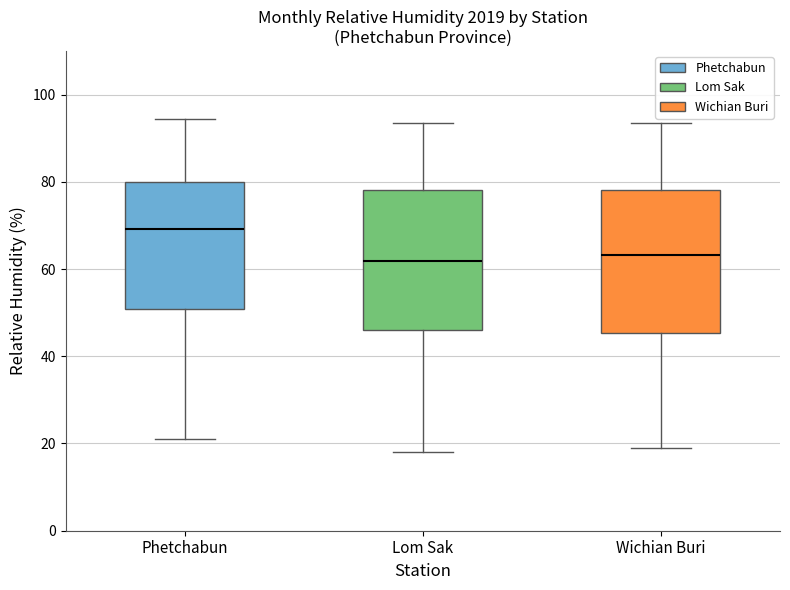

Reading left to right, transcribe this box plot: for each box, give where its median line is, the range the box spans, and where its two whiskers end, as read against the y-axis. The values are not printed on the chart, so give them approximately, as read against the axis.

Phetchabun: median 70, box 50 to 80, whiskers 22 to 94
Lom Sak: median 62, box 46 to 78, whiskers 18 to 94
Wichian Buri: median 64, box 46 to 78, whiskers 20 to 94